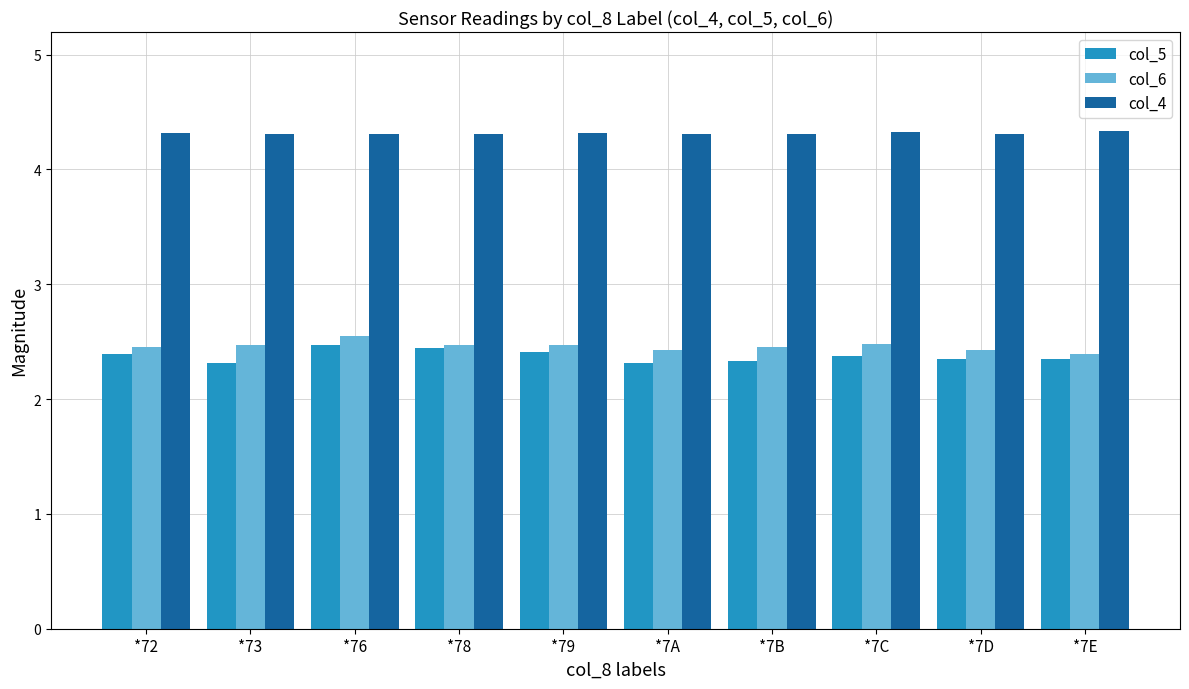

Rank the series by their maximum value, from highest to lowest.

col_4, col_6, col_5